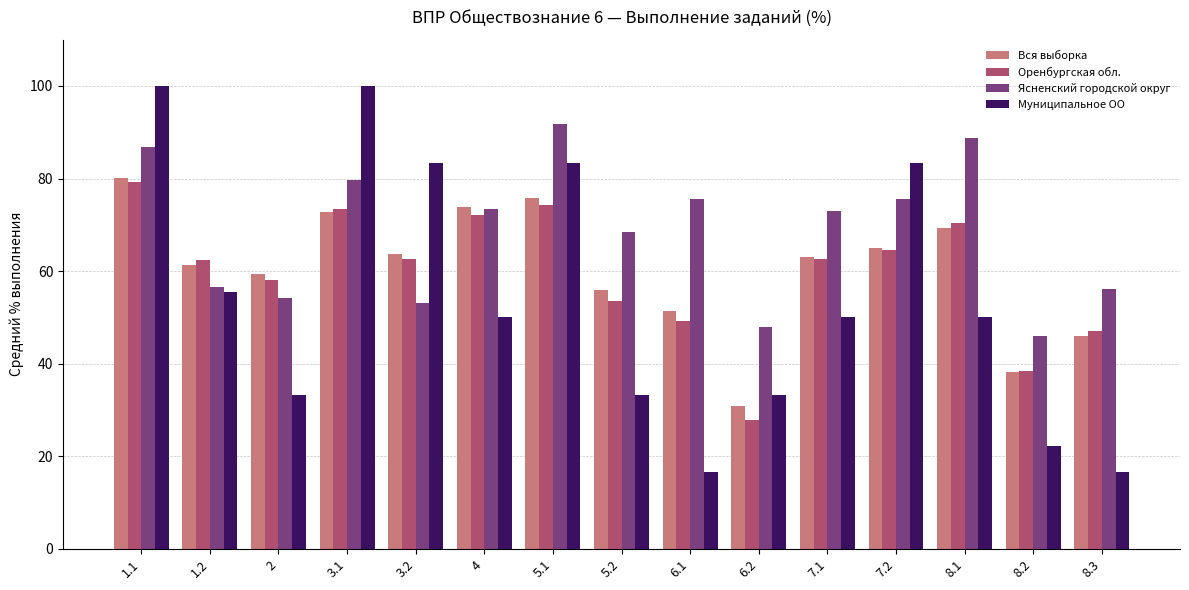

What is the greatest value displayed?

100.0